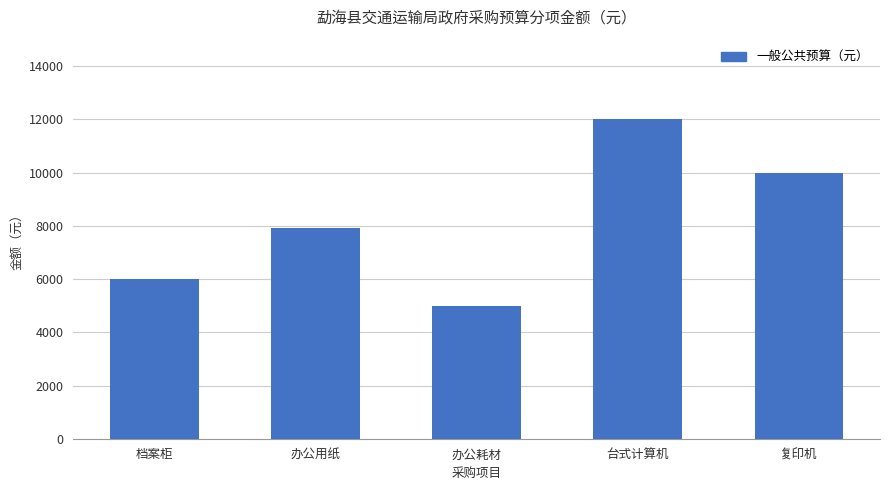

List the labels in order of value, largest first.

台式计算机, 复印机, 办公用纸, 档案柜, 办公耗材